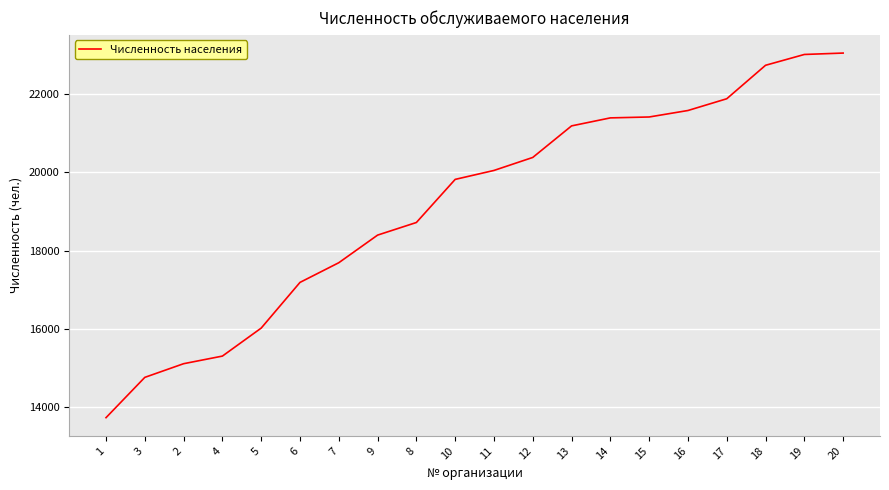

What is the difference between the maximum and minimum values?

9337